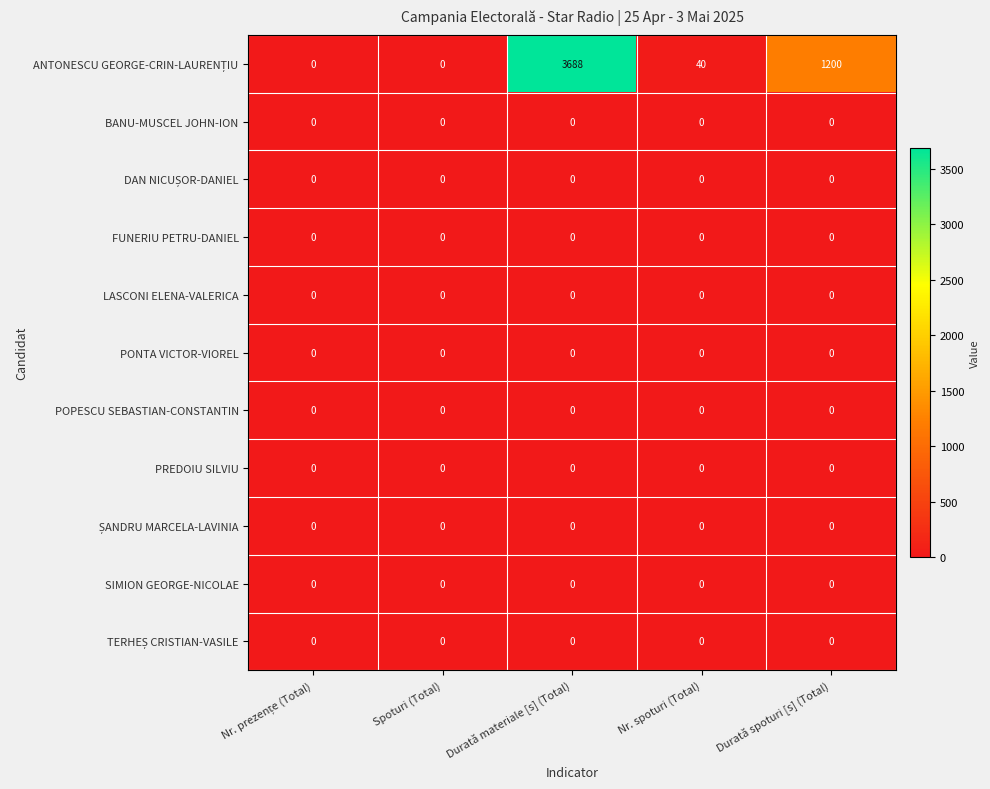

The BANU-MUSCEL JOHN-ION series shows 0 at Durată spoturi [s] (Total). True or false?

True